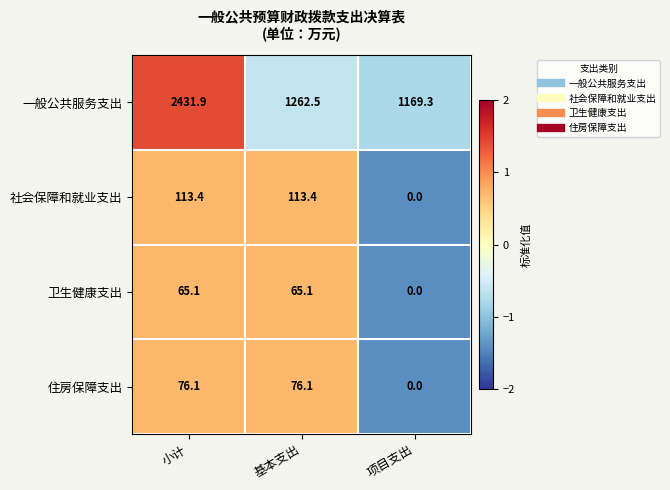

At which label does 住房保障支出 first exceed 76?

小计